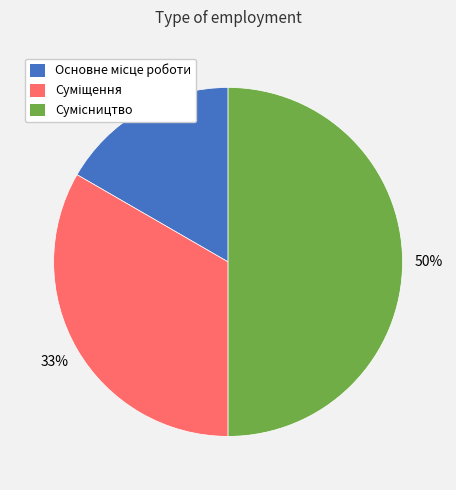

To the nearest percent, what is the average slice percentage?

33%